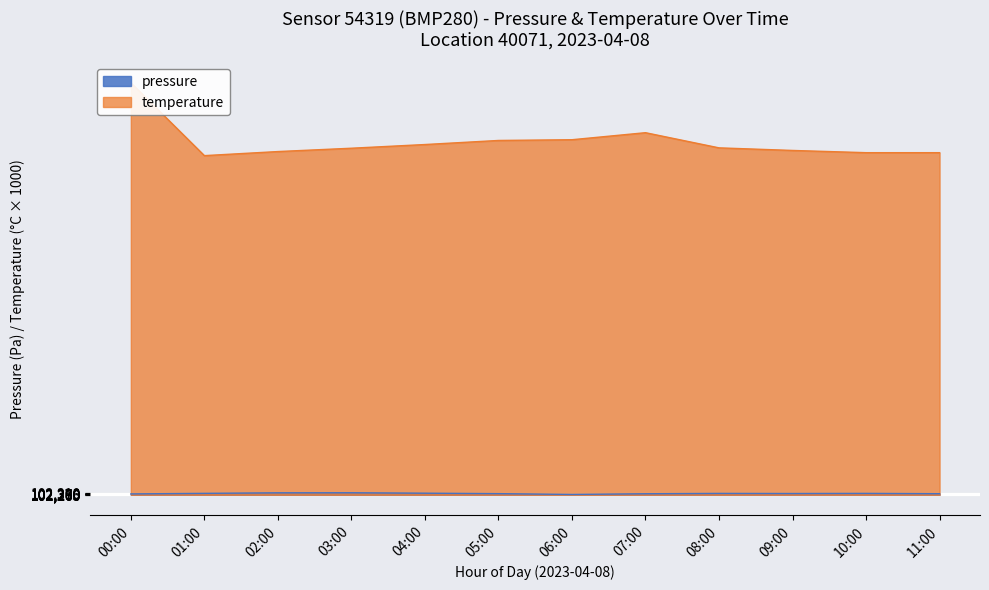

Which has a higher value, 01:00 or 00:00?

01:00